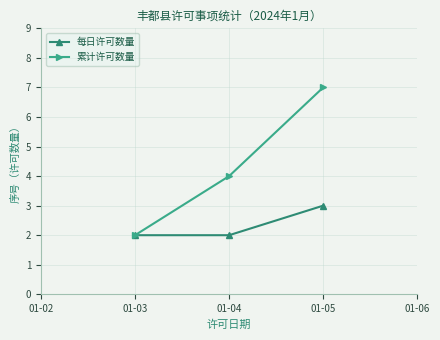

How many lines are shown in the chart?

2